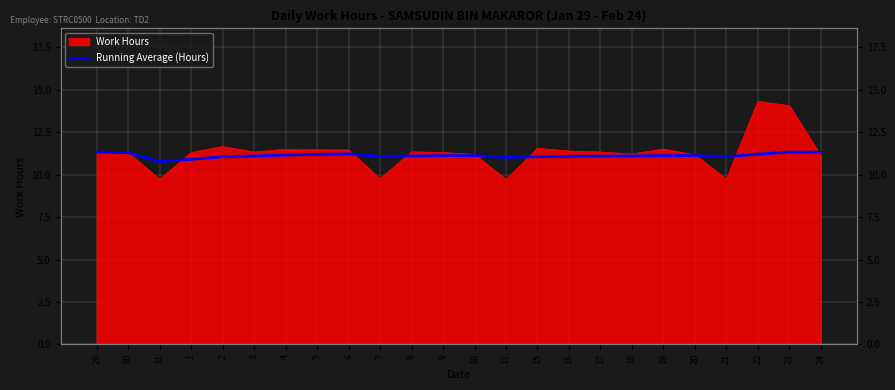

Does the chart display data point markers on the line(s)?

No